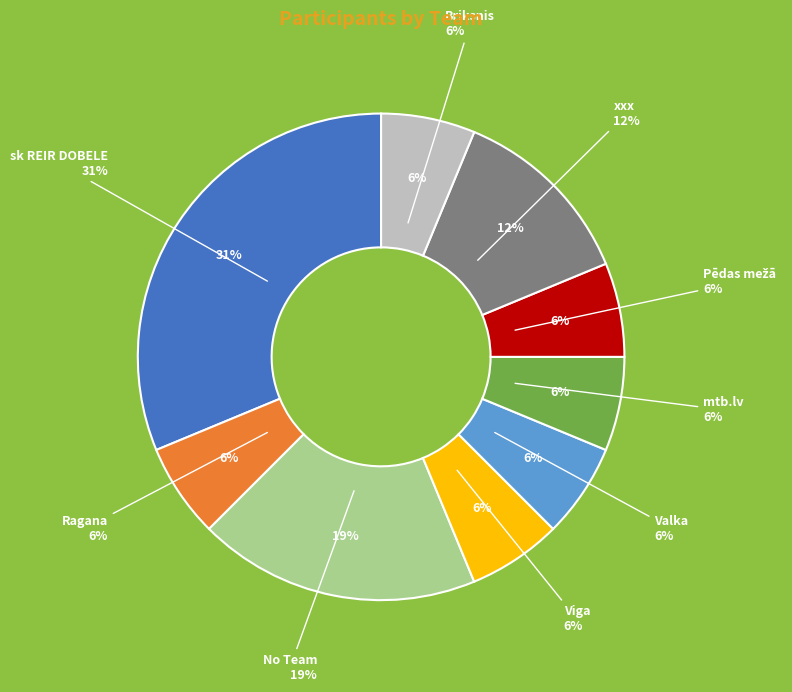

What is the smallest slice in the pie chart?

Ragana